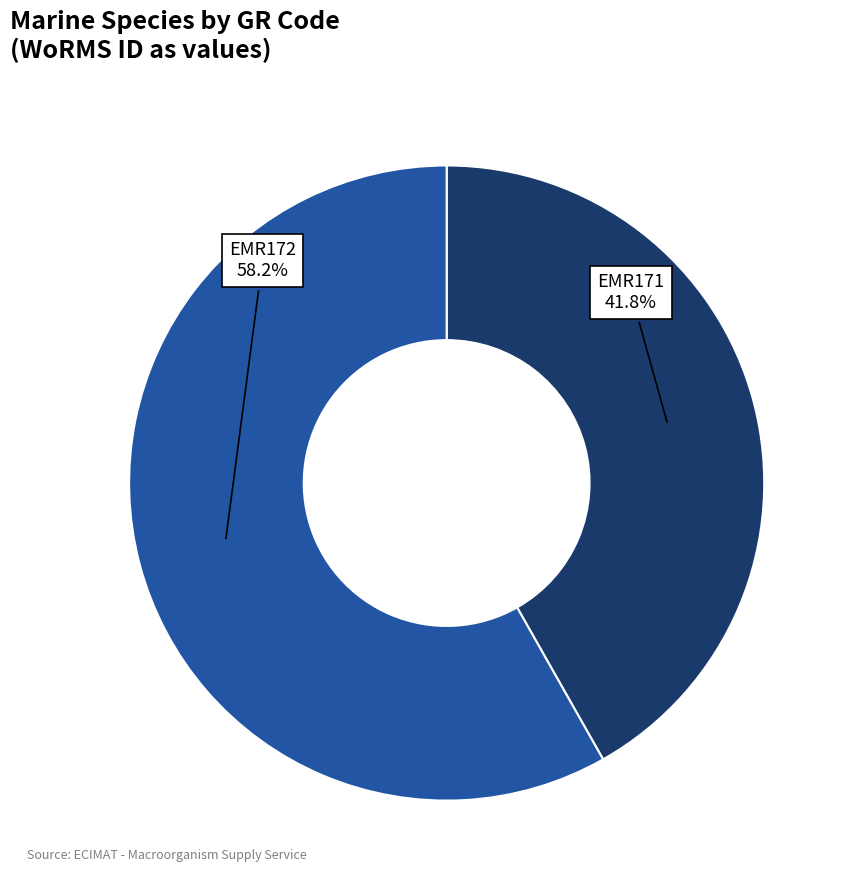

Is there any slice that represents more than half of the pie?

Yes